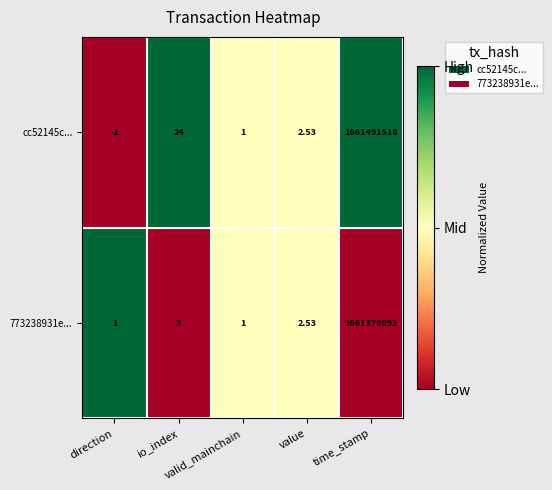

Count the number of data series in this chart.

2